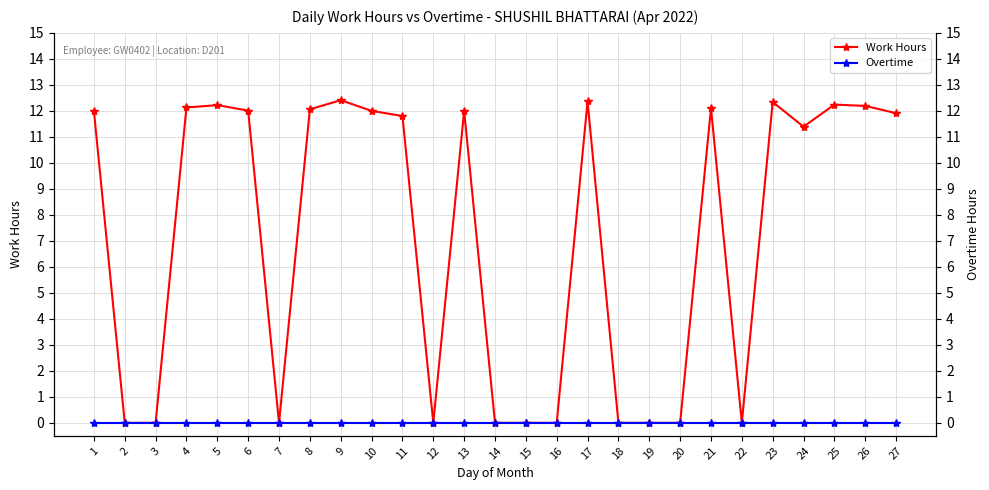

Reading left to right, list all the values displayed in this chart.

Work Hours: 12.0	0.0	0.0	12.1	12.2	12.0	0.0	12.1	12.4	12.0	11.8	0.0	12.0	0.0	0.0	0.0	12.4	0.0	0.0	0.0	12.1	0.0	12.3	11.4	12.2	12.2	11.9
Overtime: 0.0	0.0	0.0	0.0	0.0	0.0	0.0	0.0	0.0	0.0	0.0	0.0	0.0	0.0	0.0	0.0	0.0	0.0	0.0	0.0	0.0	0.0	0.0	0.0	0.0	0.0	0.0